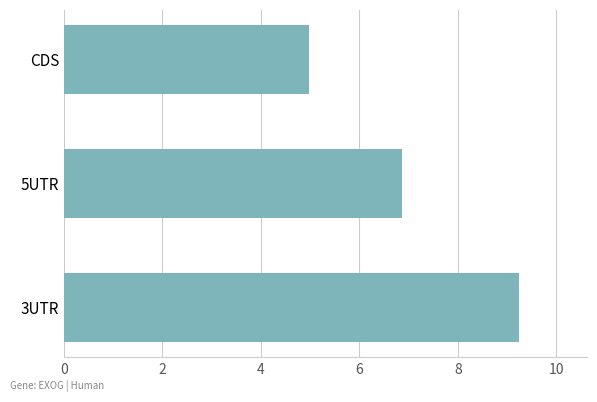

Reading bottom to top, what are all the values shown in this chart?

3UTR=9.2	5UTR=6.9	CDS=5.0